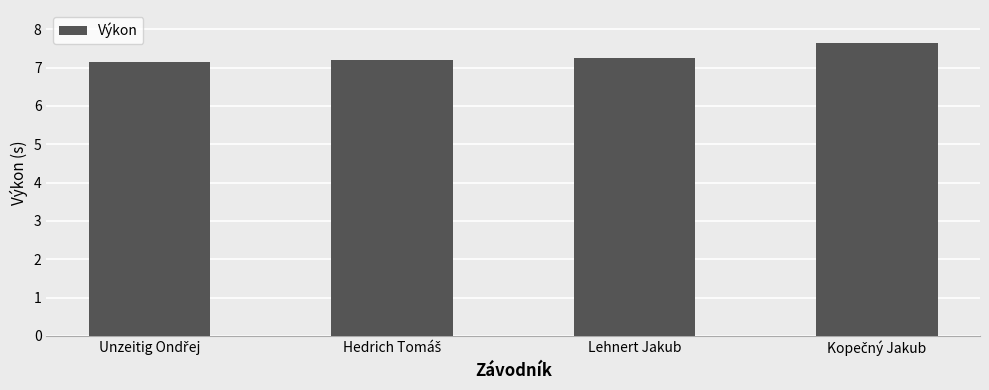

What is the maximum value shown in the chart?

7.7